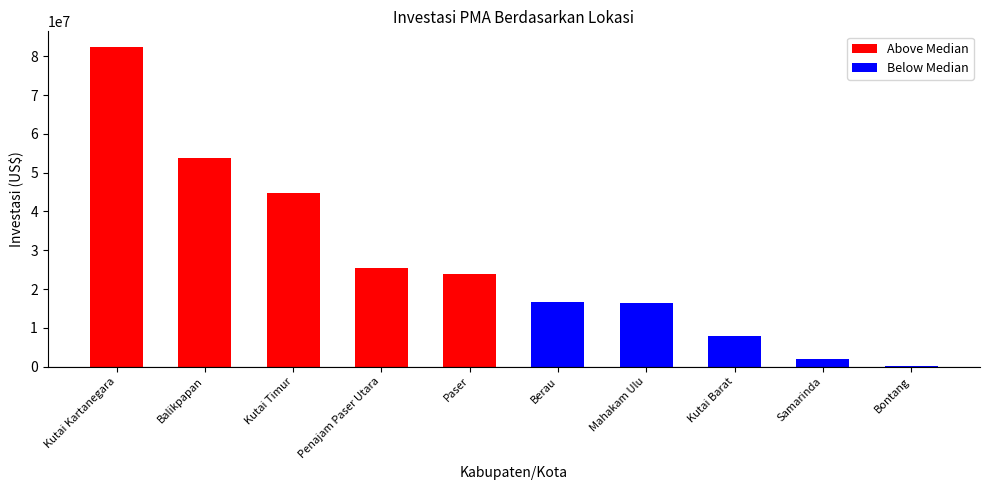

What is the value of the Below Median bar at the 10th from the left?

22400